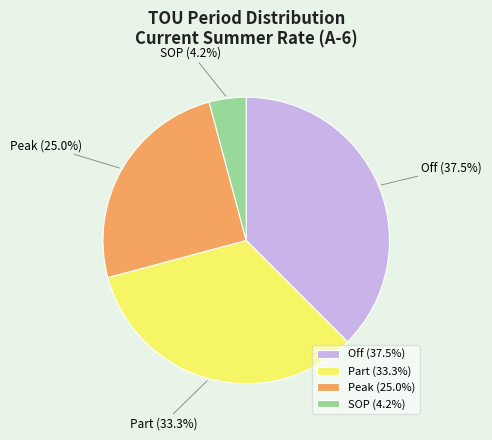

Is there any slice that represents more than half of the pie?

No